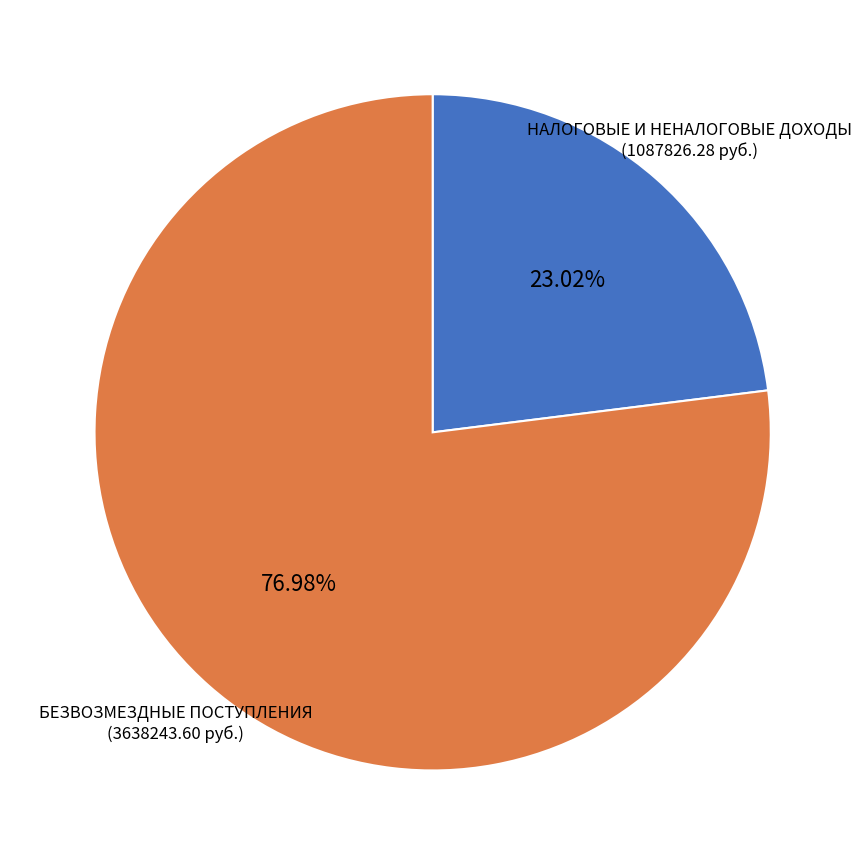

Between НАЛОГОВЫЕ И НЕНАЛОГОВЫЕ ДОХОДЫ and БЕЗВОЗМЕЗДНЫЕ ПОСТУПЛЕНИЯ, which is larger?

БЕЗВОЗМЕЗДНЫЕ ПОСТУПЛЕНИЯ